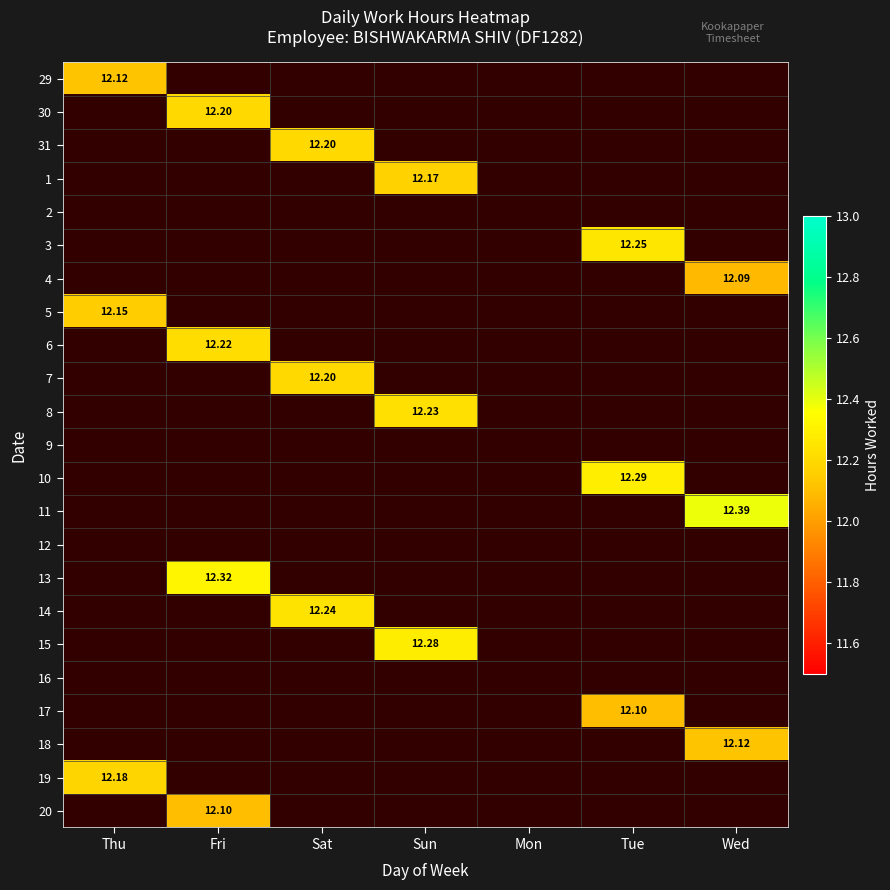

What is the smallest value displayed?

12.1